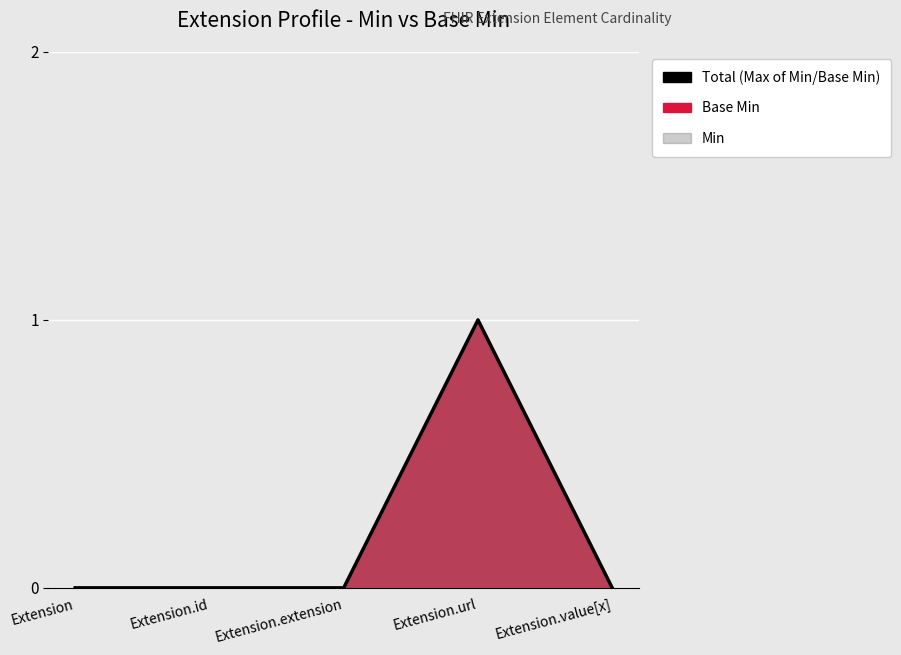

How many values exceed 0?

1